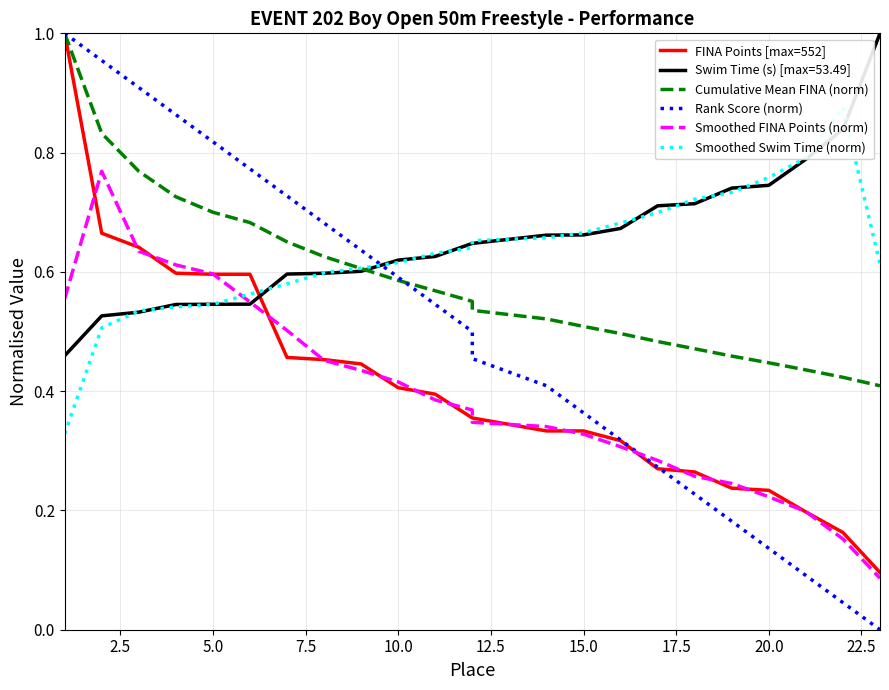

At how many categories does at least one series exceed 0?

23